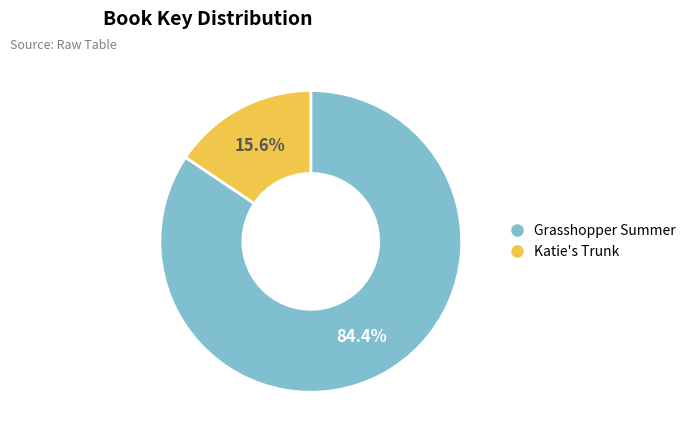

What percentage do Katie's Trunk and Grasshopper Summer together represent?

100.0%